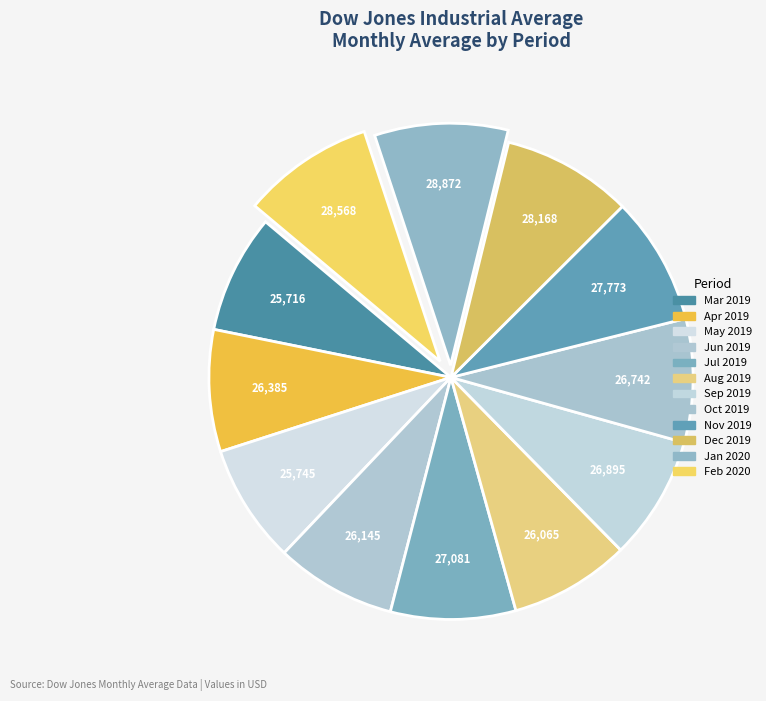

How many segments does this pie chart have?

12